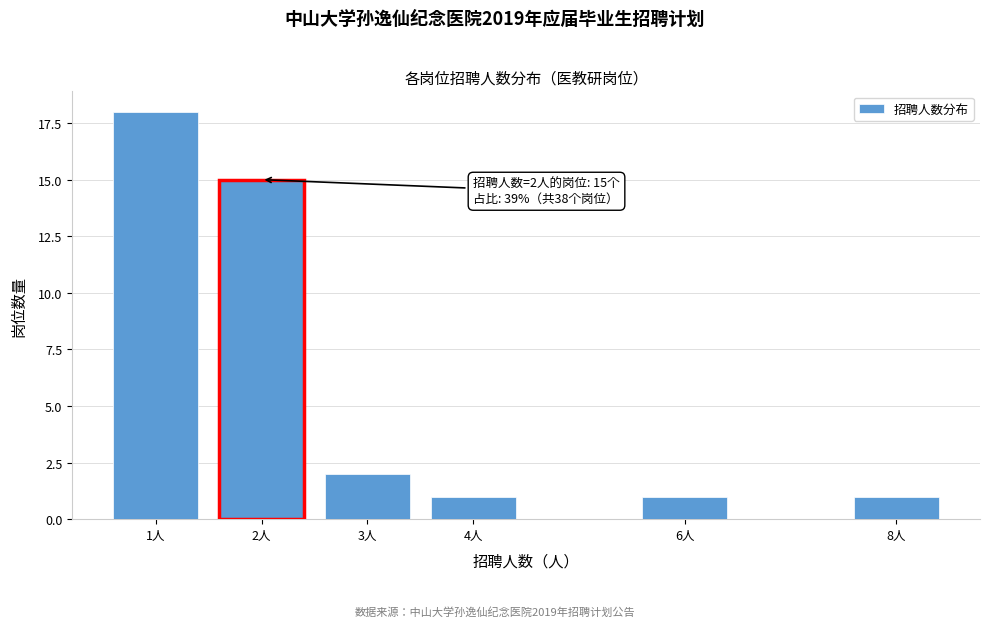

Reading left to right, what are all the values shown in this chart?

1人=18	2人=15	3人=2	4人=1	6人=1	8人=1